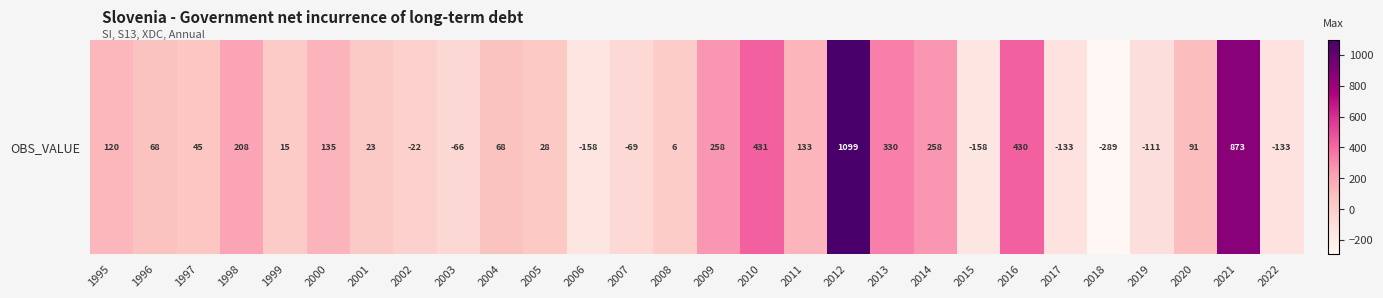

What is the difference between the second highest and second lowest values?

1031